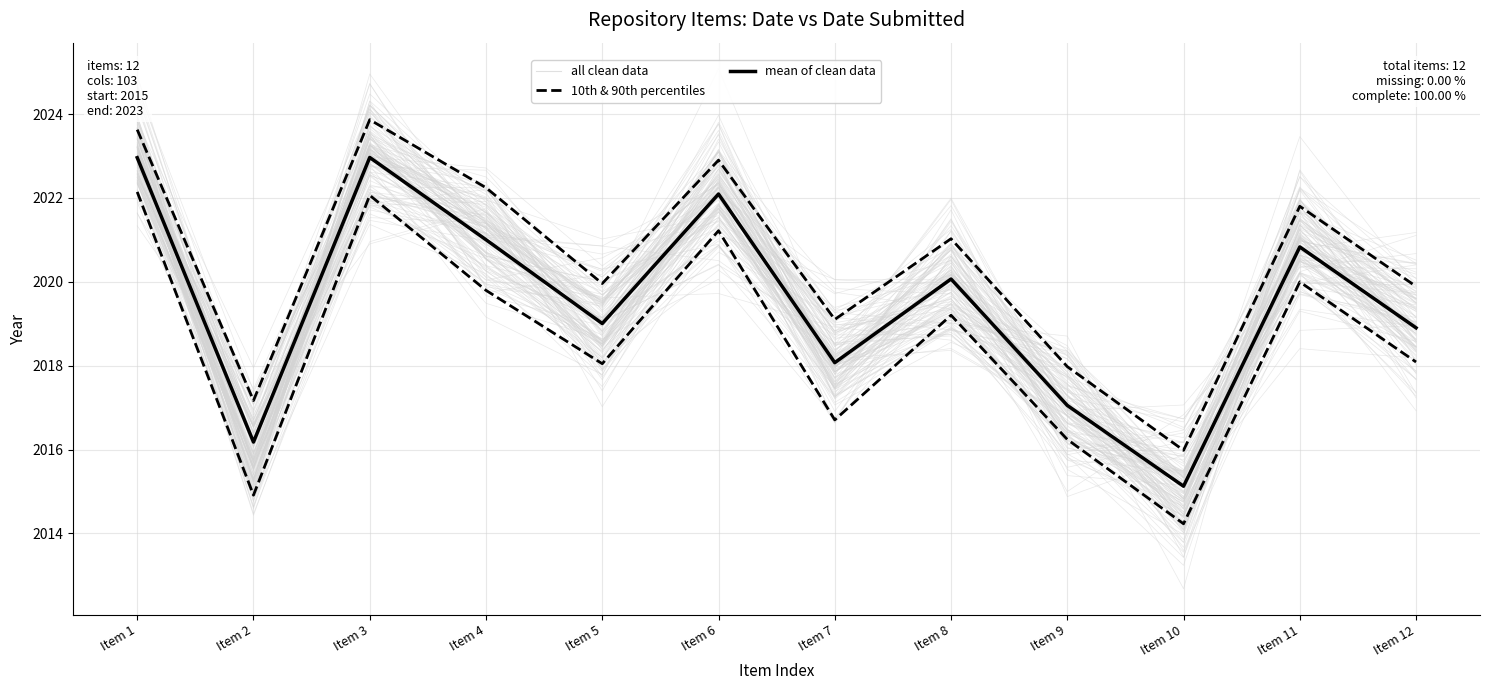

True or false: mean of clean data and 10th & 90th percentiles intersect in this chart.

False